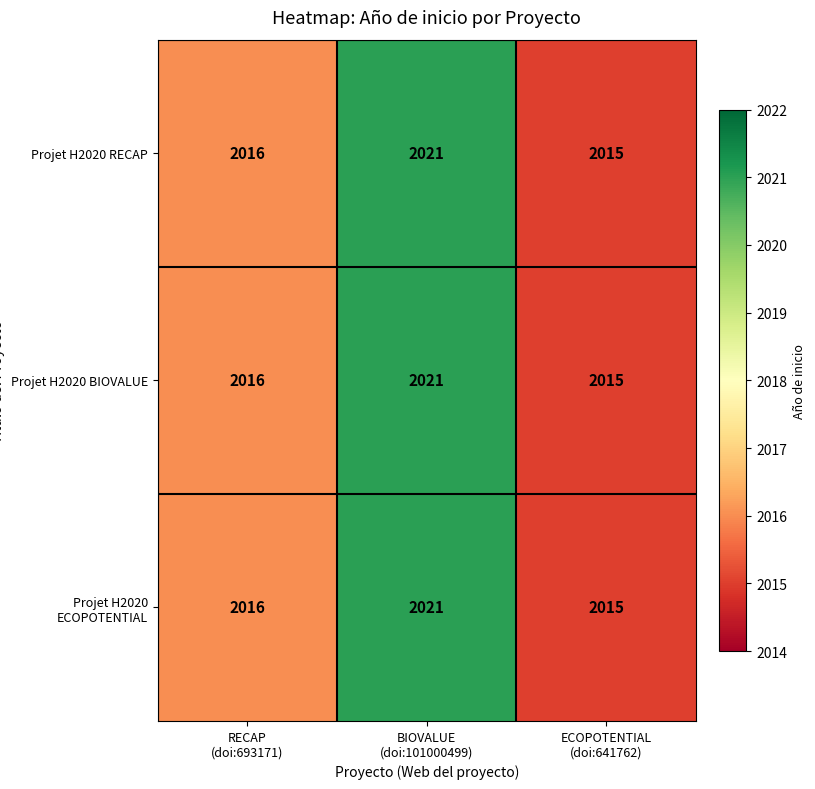

What is the greatest value displayed?

2021